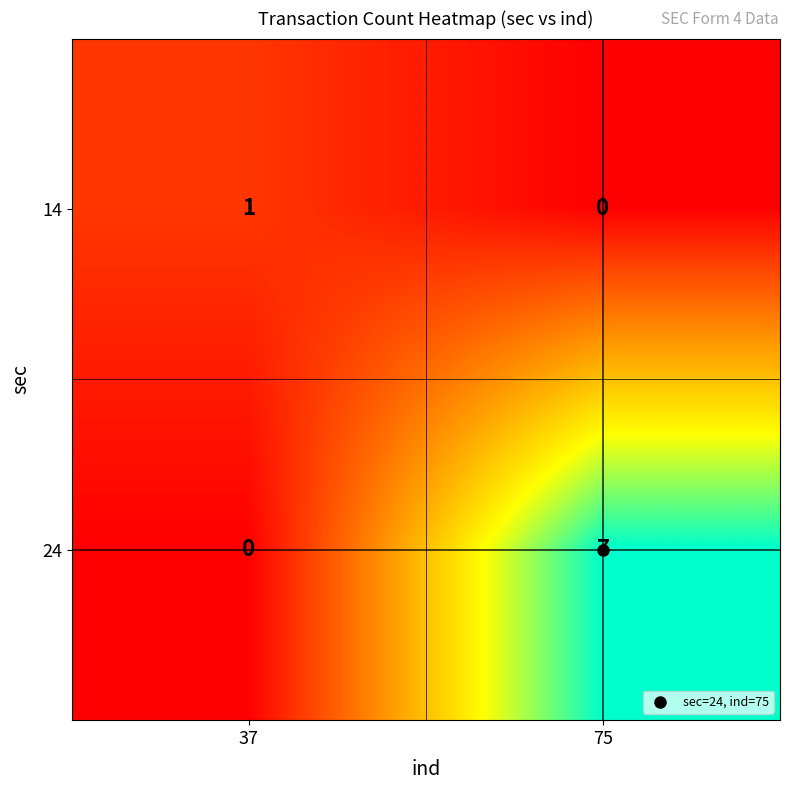

At 37, list the series in order from smallest to largest.

24, 14